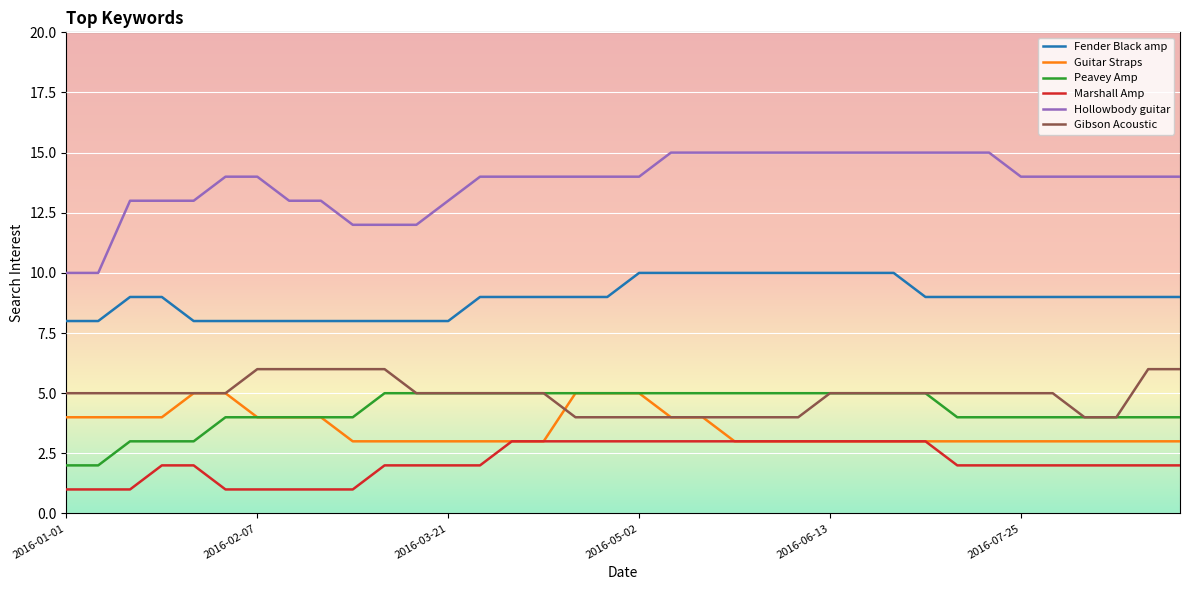

What is the lowest value of the Fender Black amp series?

8